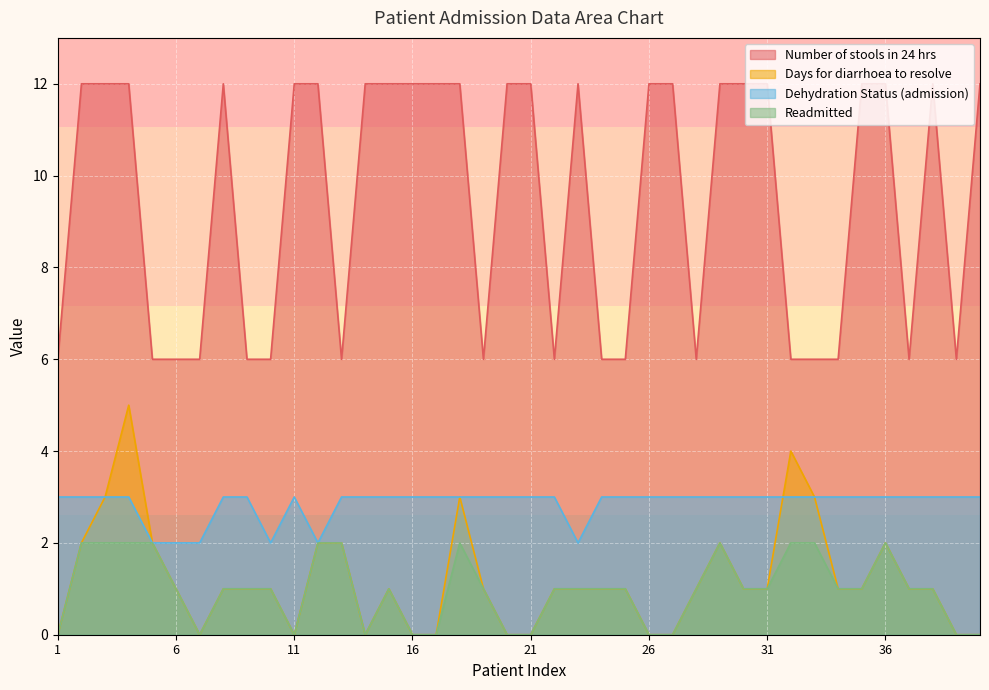

Reading left to right, transcribe all the data shown in this chart.

Number of stools in 24 hrs: 6	12	12	12	6	6	6	12	6	6	12	12	6	12	12	12	12	12	6	12	12	6	12	6	6	12	12	6	12	12	12	6	6	6	12	12	6	12	6	12
Days for diarrhoea to resolve: 0	2	3	5	2	1	0	1	1	1	0	2	2	0	1	0	0	3	1	0	0	1	1	1	1	0	0	1	2	1	1	4	3	1	1	2	1	1	0	0
Dehydration Status (admission): 3	3	3	3	2	2	2	3	3	2	3	2	3	3	3	3	3	3	3	3	3	3	2	3	3	3	3	3	3	3	3	3	3	3	3	3	3	3	3	3
Readmitted: 0	2	2	2	2	1	0	1	1	1	0	2	2	0	1	0	0	2	1	0	0	1	1	1	1	0	0	1	2	1	1	2	2	1	1	2	1	1	0	0